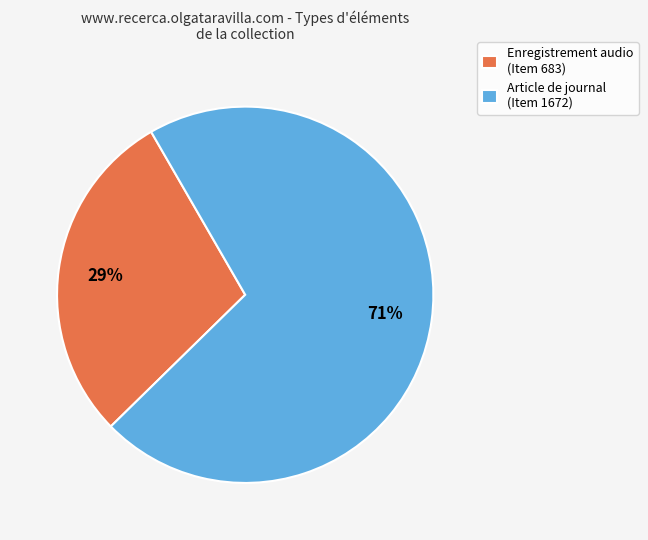

Is it true that Article de journal (Item 1672) is 71% of the pie?

True